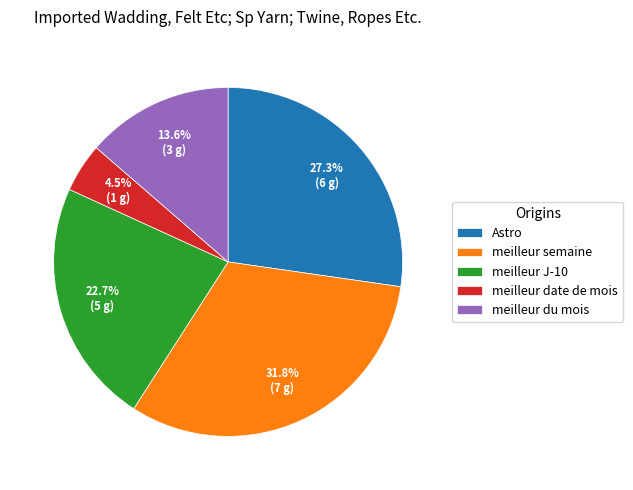

Count the number of slices in the pie.

5